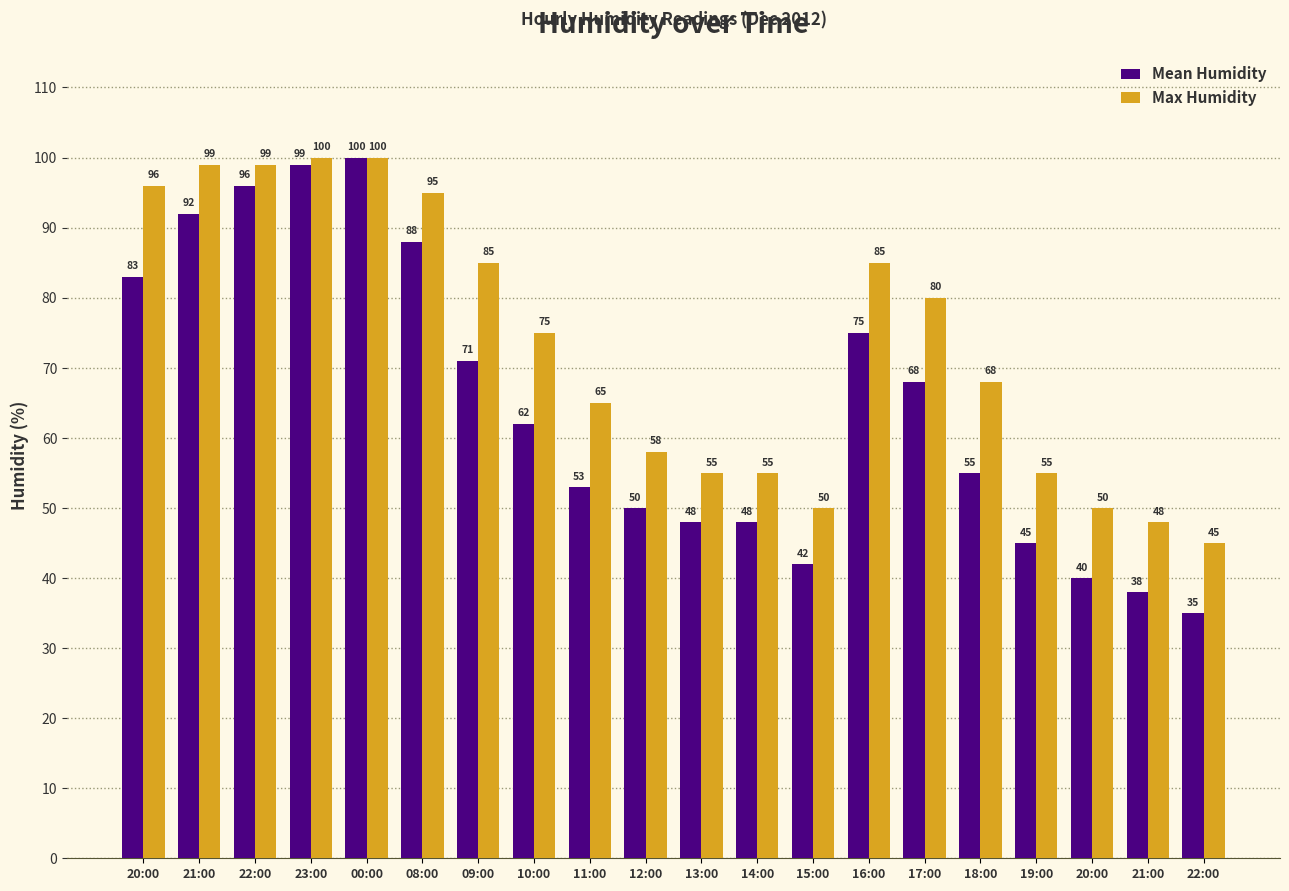

Does the chart contain any negative values?

No